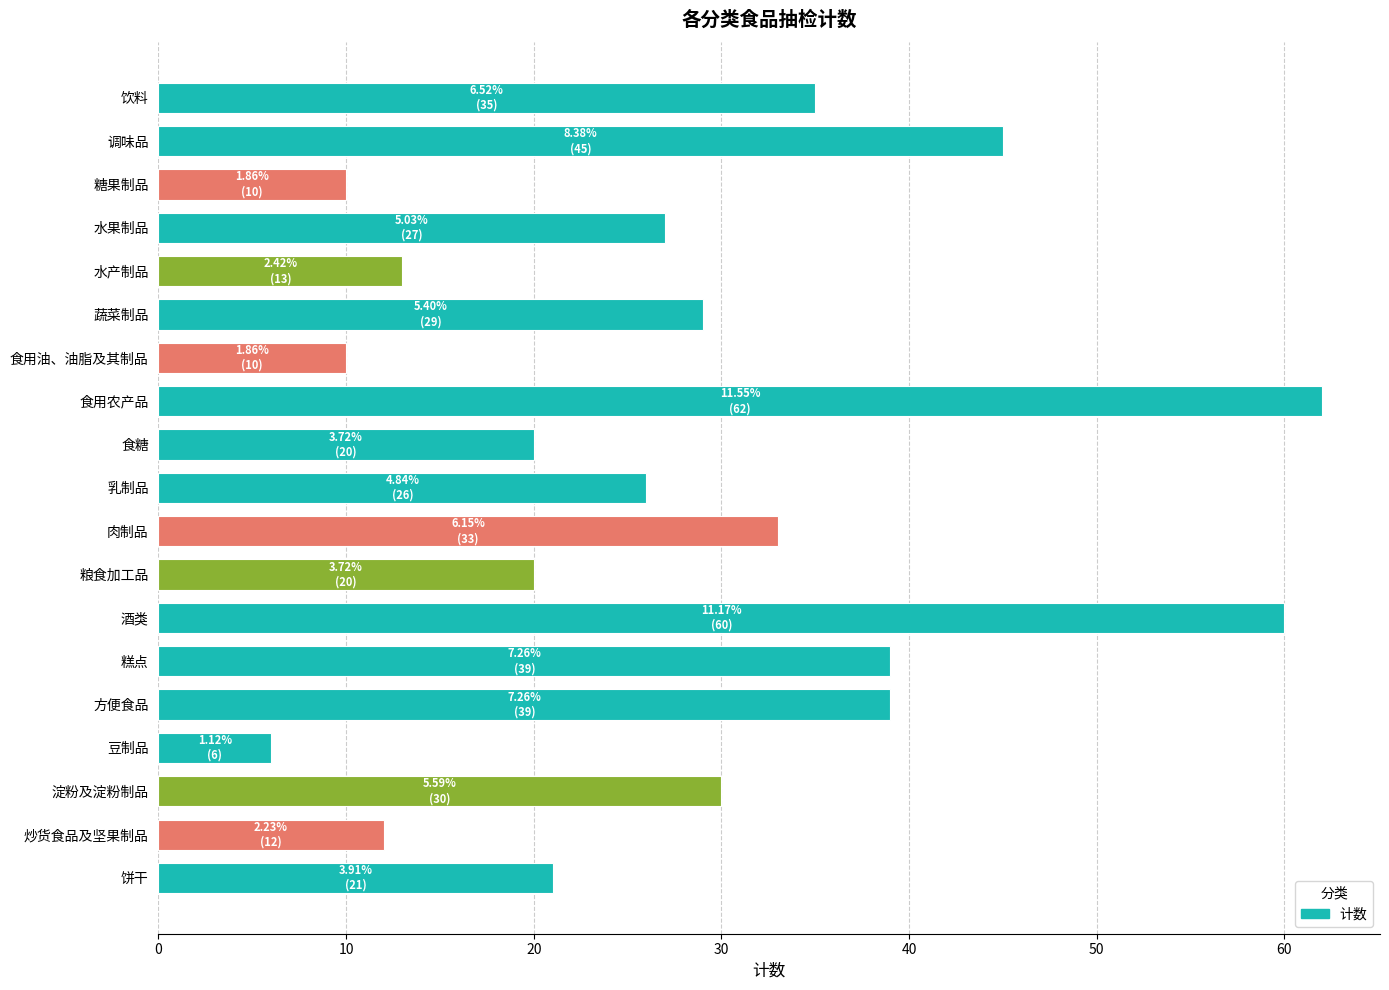

What is the minimum value shown in the chart?

6